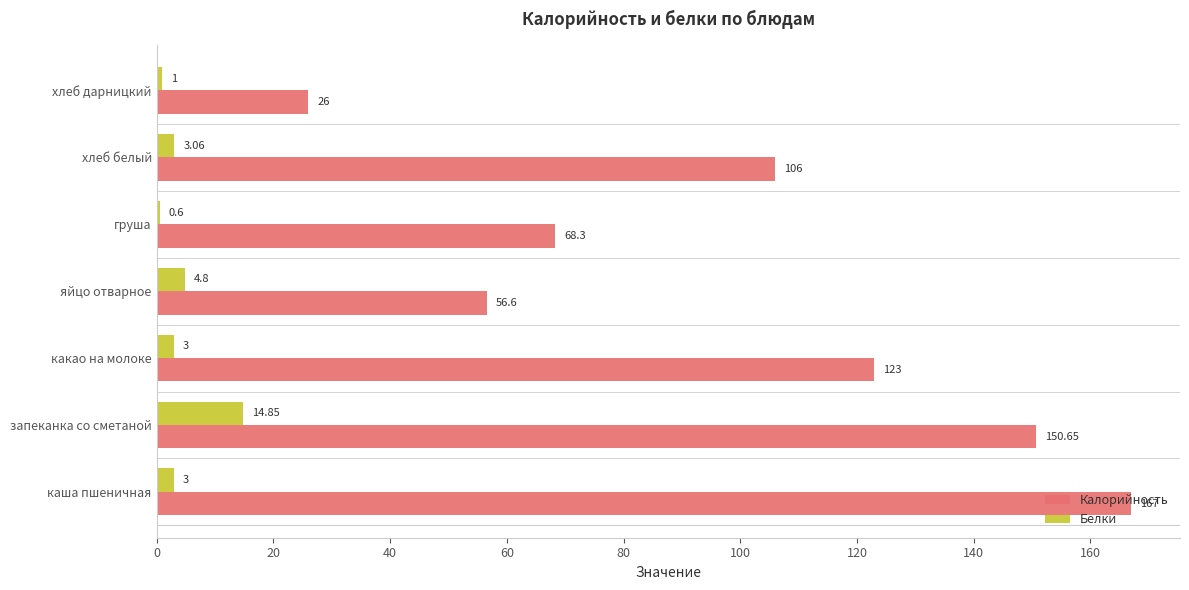

Rank the series by their maximum value, from highest to lowest.

Калорийность, Белки